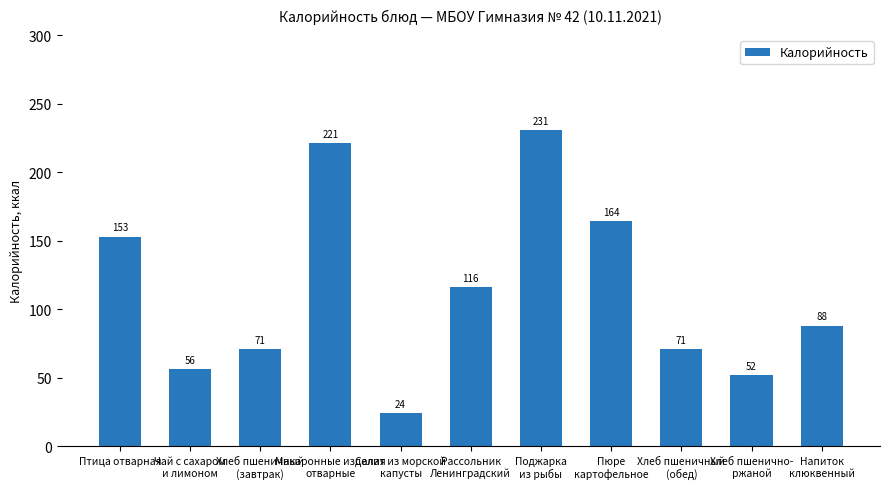

What is the average value?

113